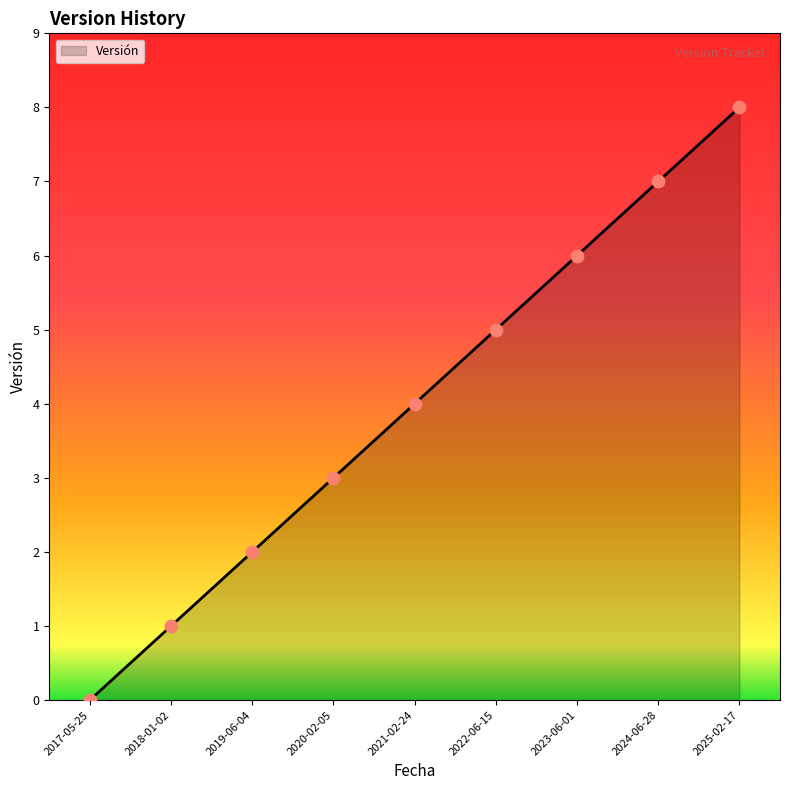

Which has a higher value, 2023-06-01 or 2025-02-17?

2025-02-17